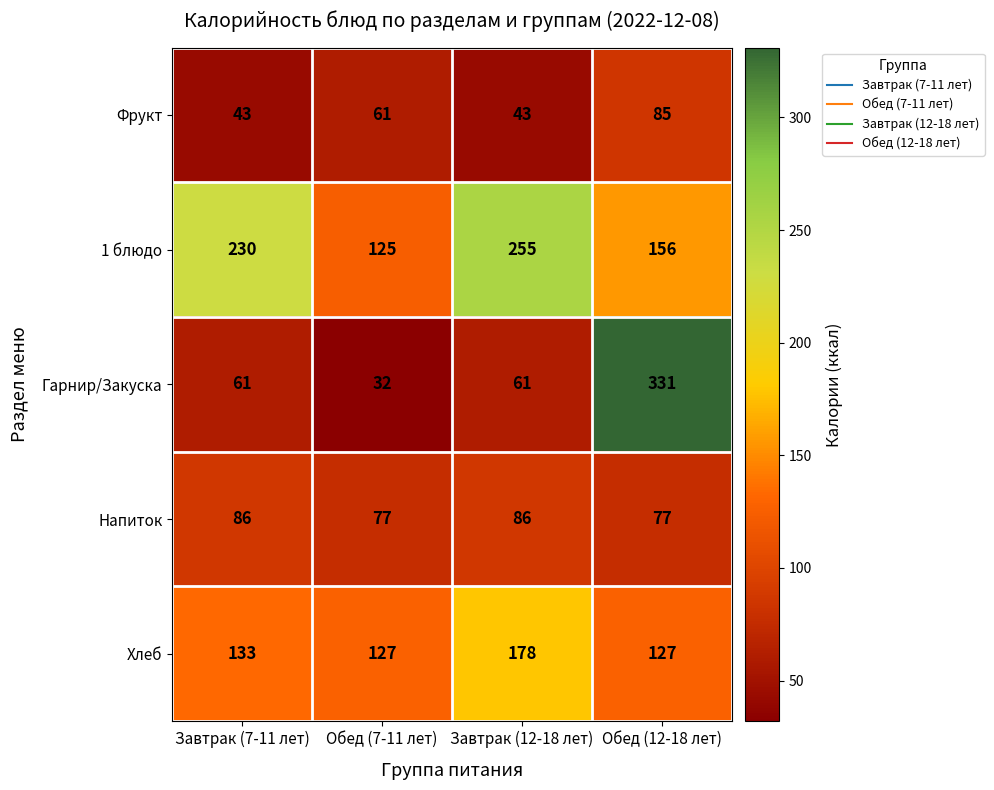

At which category is the sum across all series the highest?

Обед (12-18 лет)